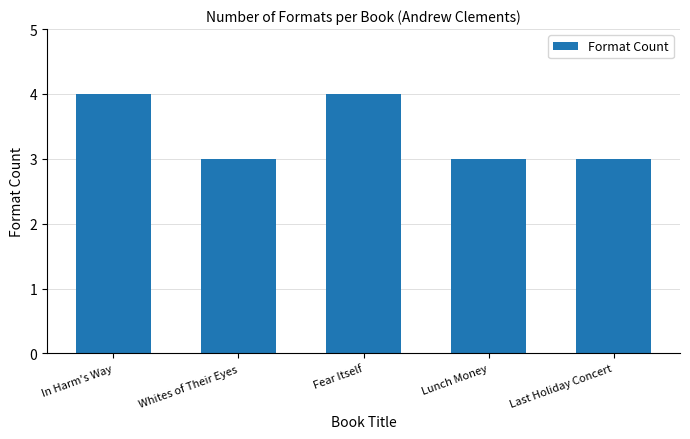

What is the smallest value displayed?

3